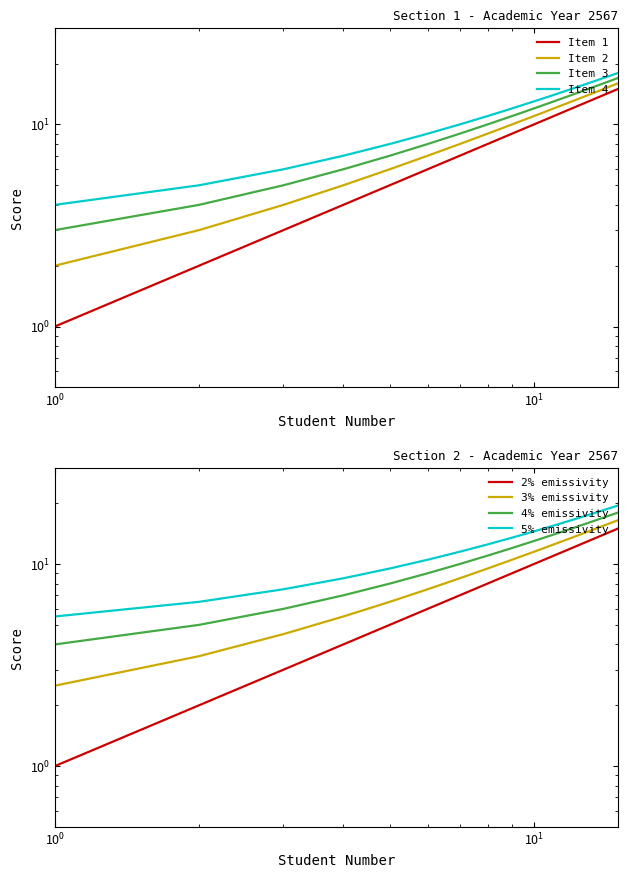

What is the sum of the Item 3 values at 1 and 9?

14